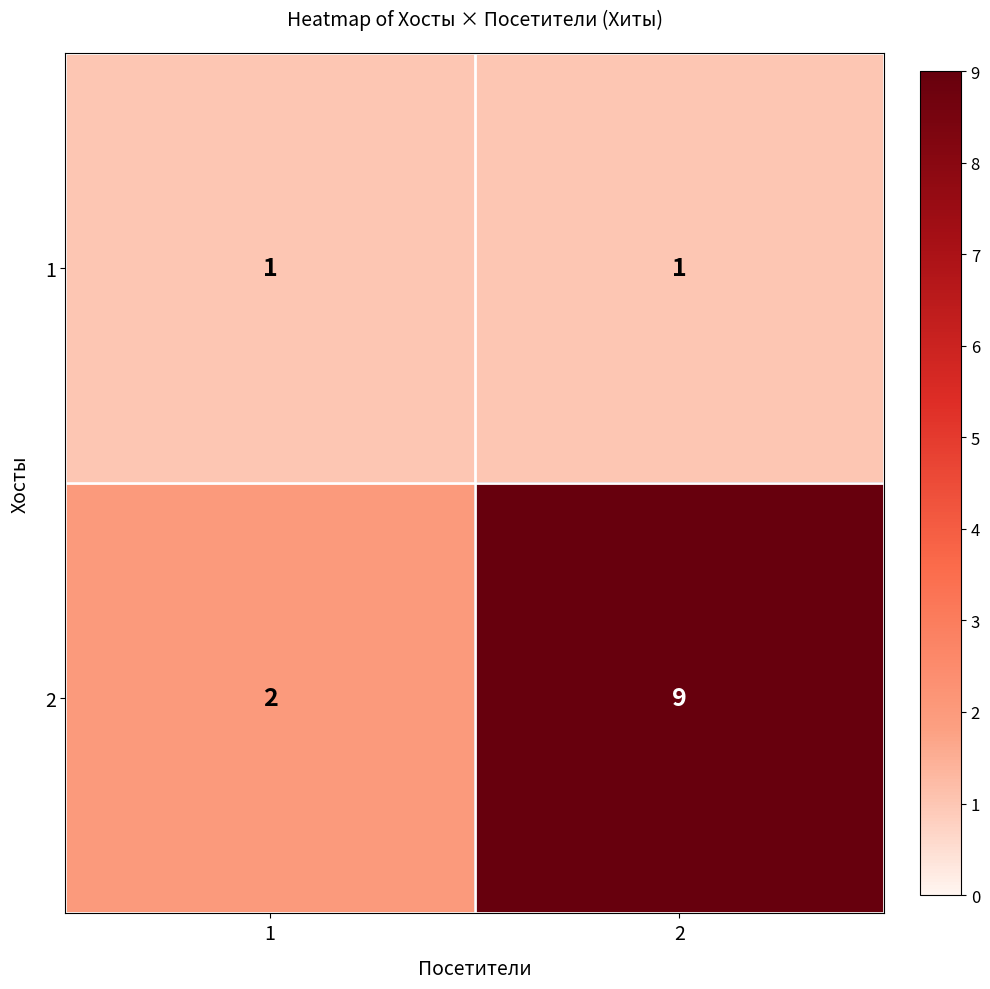

The 2 series shows 9 at 2. True or false?

True